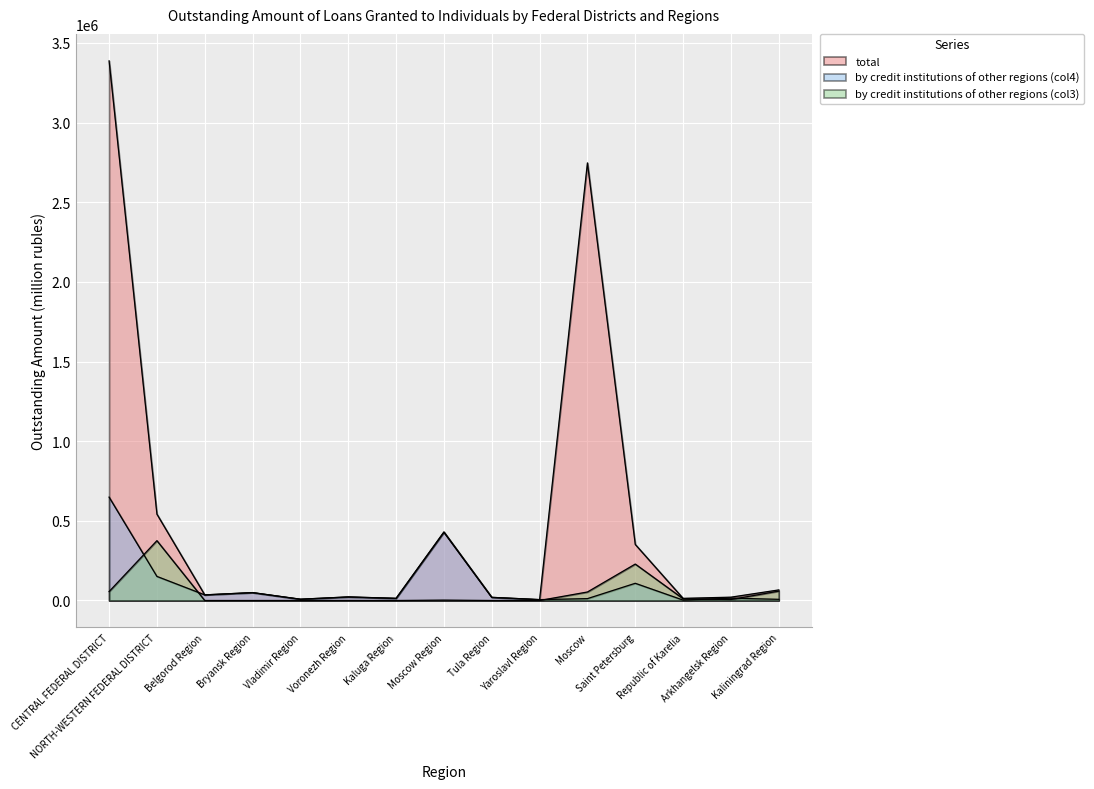

Is the value of by credit institutions of other regions (col4) at Moscow greater than the value of by credit institutions of other regions (col3) at Bryansk Region?

Yes